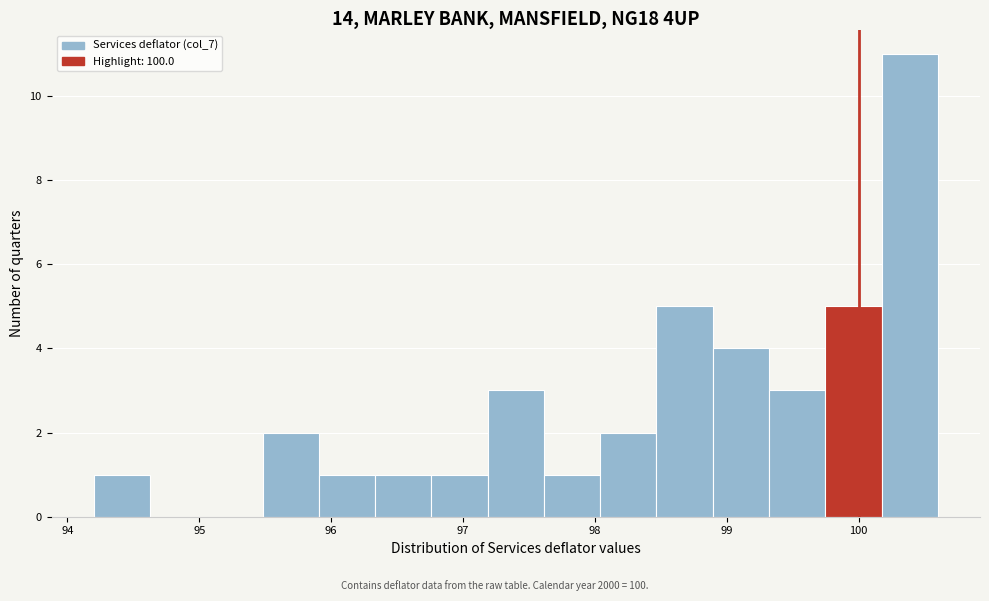

Reading left to right, transcribe this chart: for each bar, give the range it covers on the x-axis and its height. Neither the bar edges nor the heights are printed on the chart, so give them approximately, as read against the axes.

94.2 to 94.6: 1
94.6 to 95.1: 0
95.1 to 95.5: 0
95.5 to 95.9: 2
95.9 to 96.3: 1
96.3 to 96.8: 1
96.8 to 97.2: 1
97.2 to 97.6: 3
97.6 to 98.0: 1
98.0 to 98.5: 2
98.5 to 98.9: 5
98.9 to 99.3: 4
99.3 to 99.7: 3
99.7 to 100.2: 5
100.2 to 100.6: 11